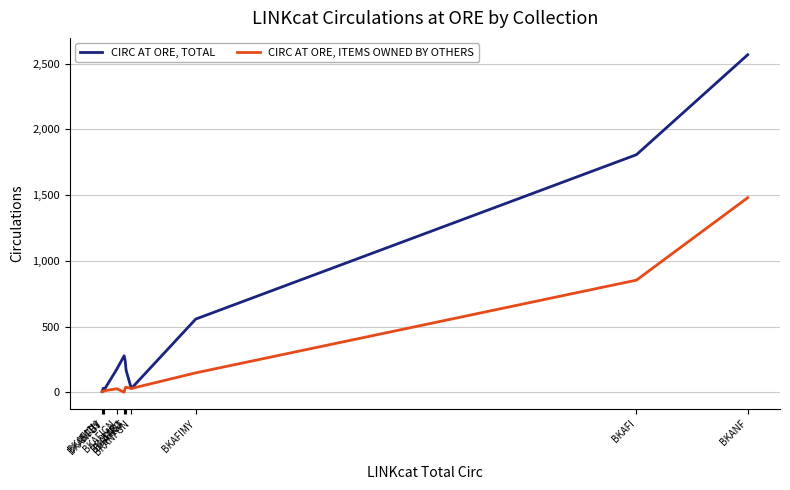

The value of CIRC AT ORE, ITEMS OWNED BY OTHERS at BKAFIMY is 148. True or false?

True